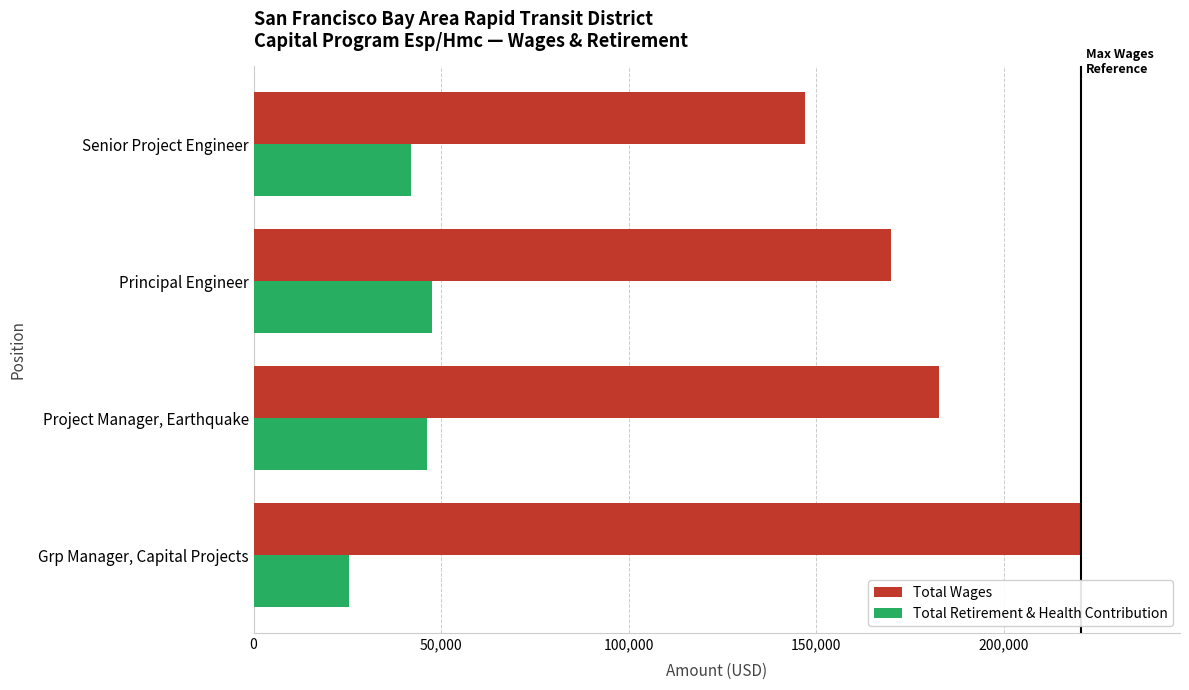

Which series changed the most between Grp Manager, Capital Projects and Principal Engineer?

Total Wages